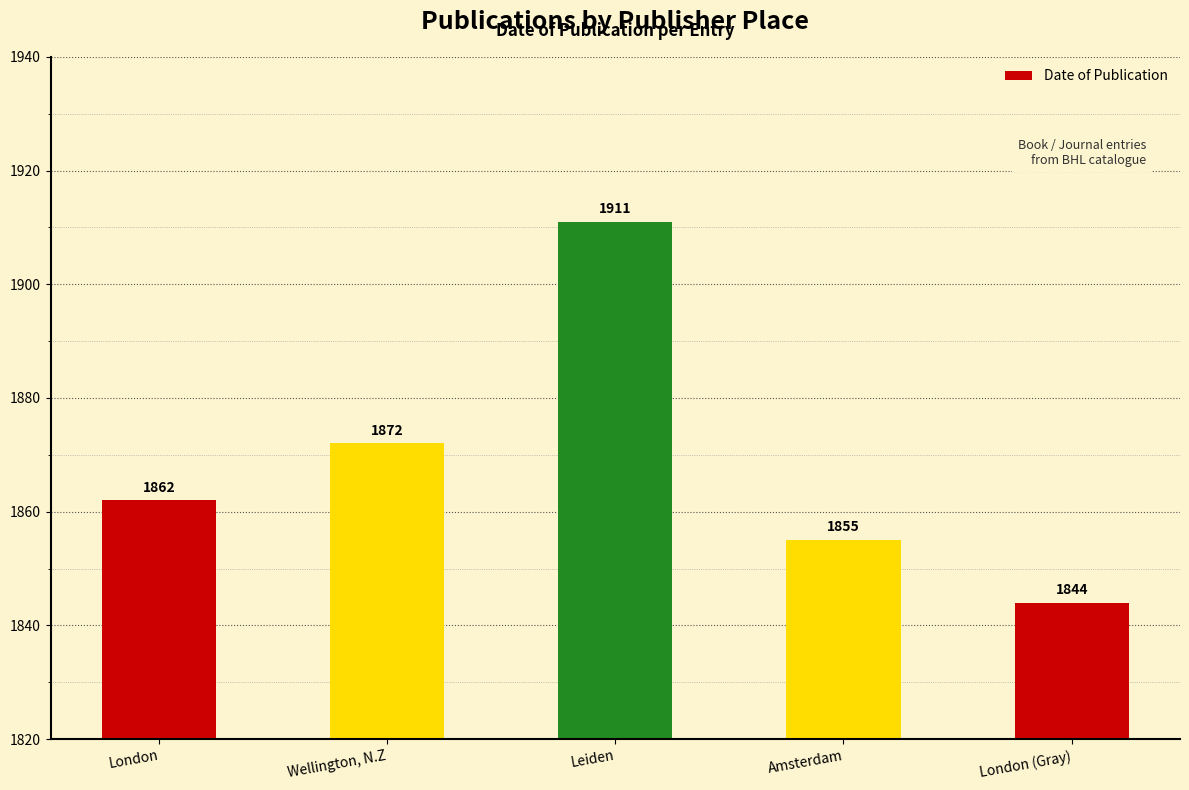

Are the bars grouped side by side (vs. stacked)?

No